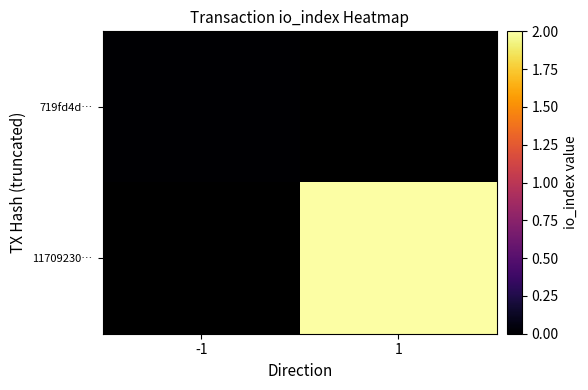

True or false: 11709230… has a value of 2.0 at 1.

True